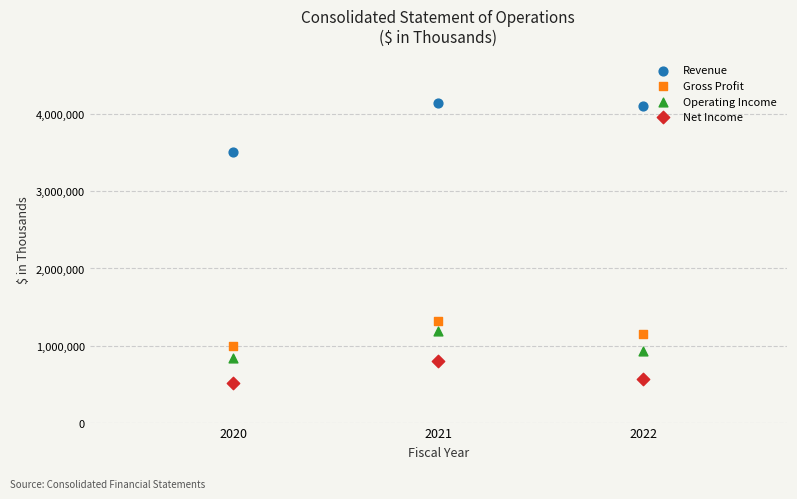

Which series reaches the maximum Y coordinate?

Revenue